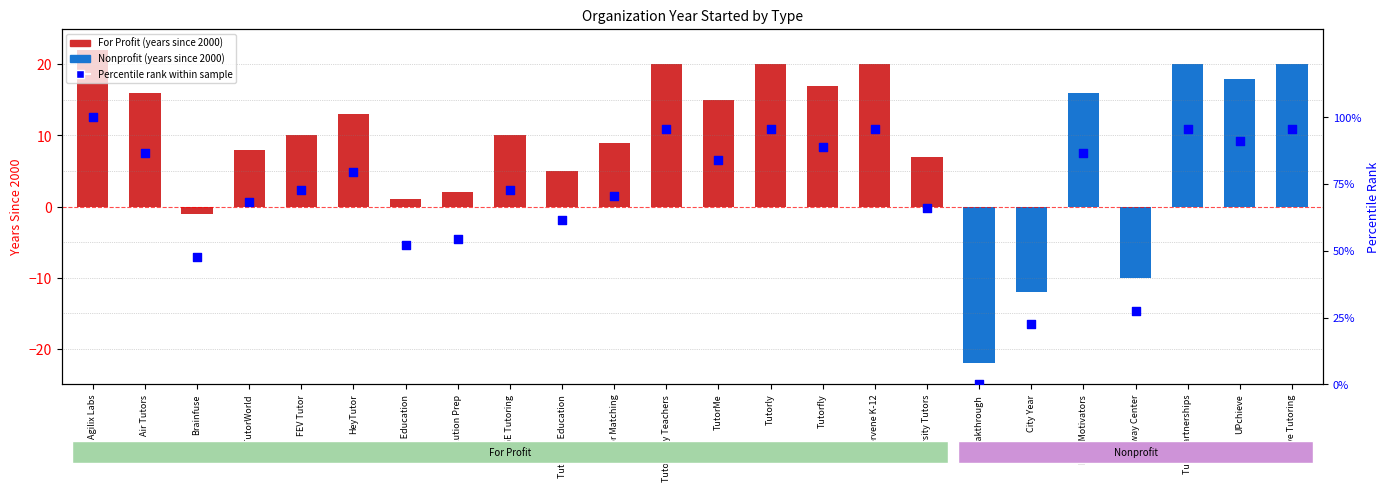

What is the ratio of the value at Varsity Tutors to the value at Tutored by Teachers?

0.7